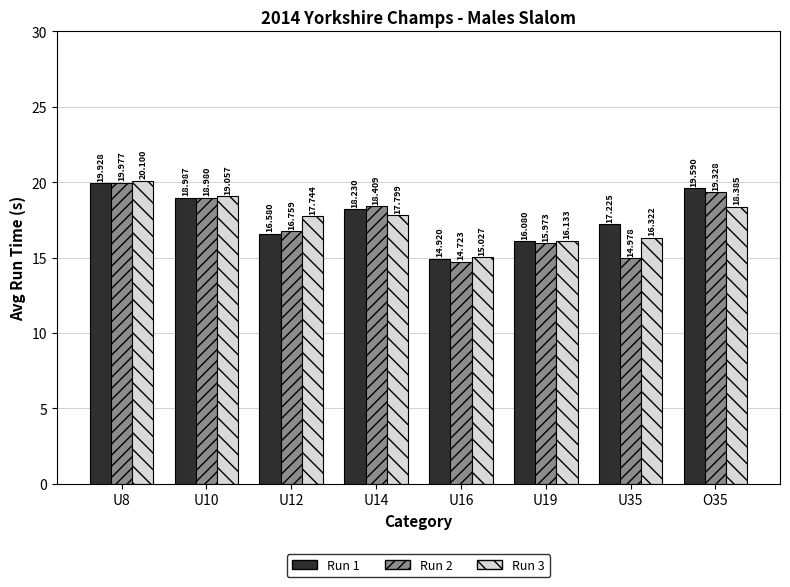

What is the sum of the Run 3 values at U12 and U14?

35.5